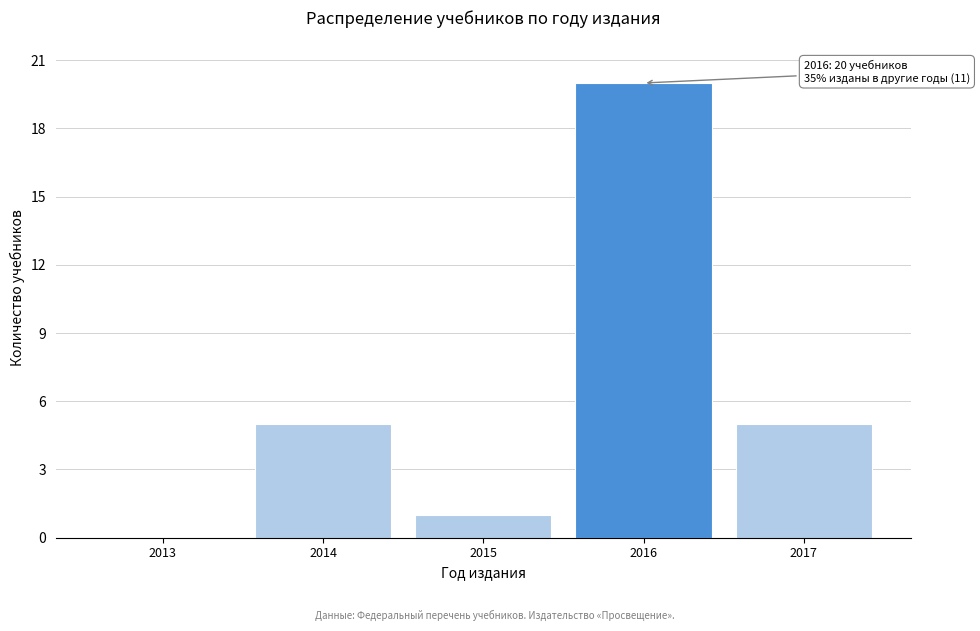

Reading left to right, transcribe all the data shown in this chart.

2013=0	2014=5	2015=1	2016=20	2017=5